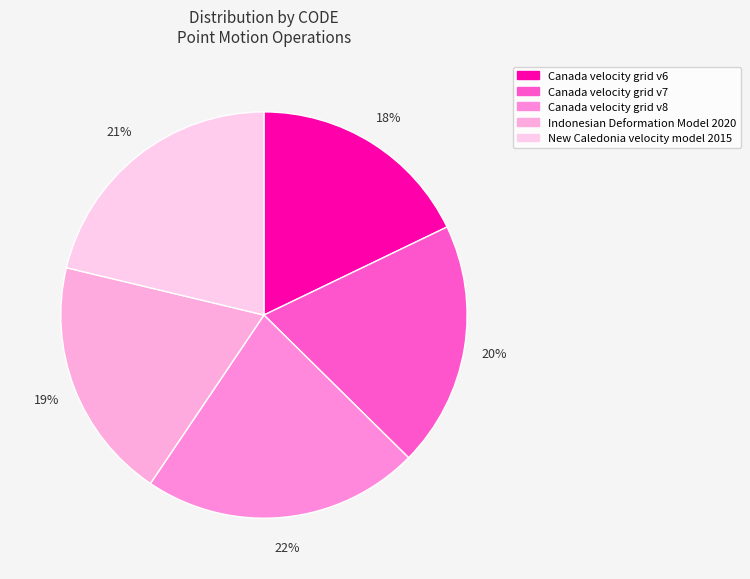

How much of the chart is everything except New Caledonia velocity model 2015?

78.7%